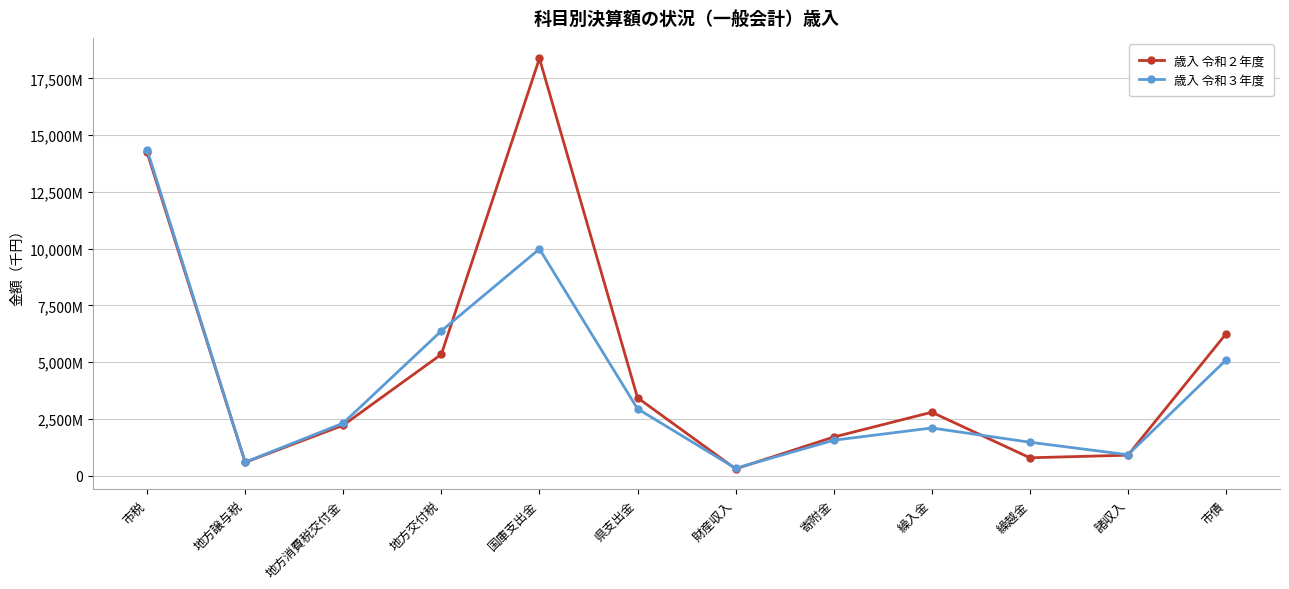

What is the sum of all 歳入 令和２年度 values?

56899230